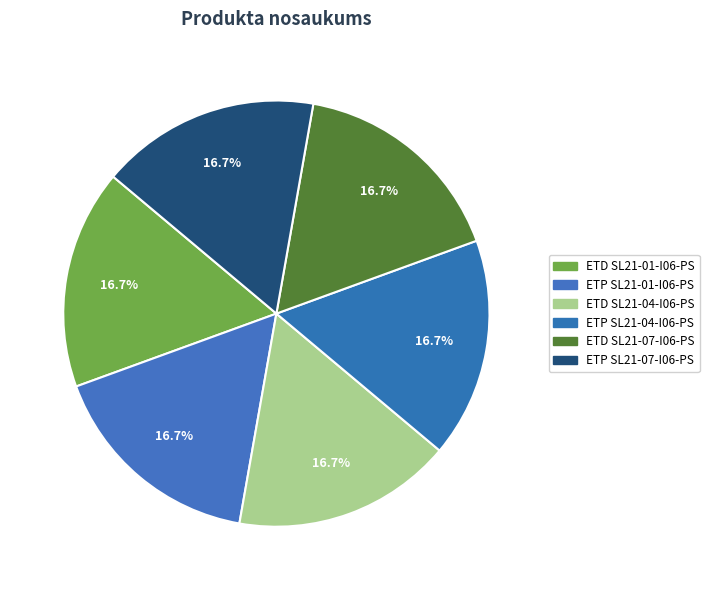

Is there any slice that represents more than half of the pie?

No